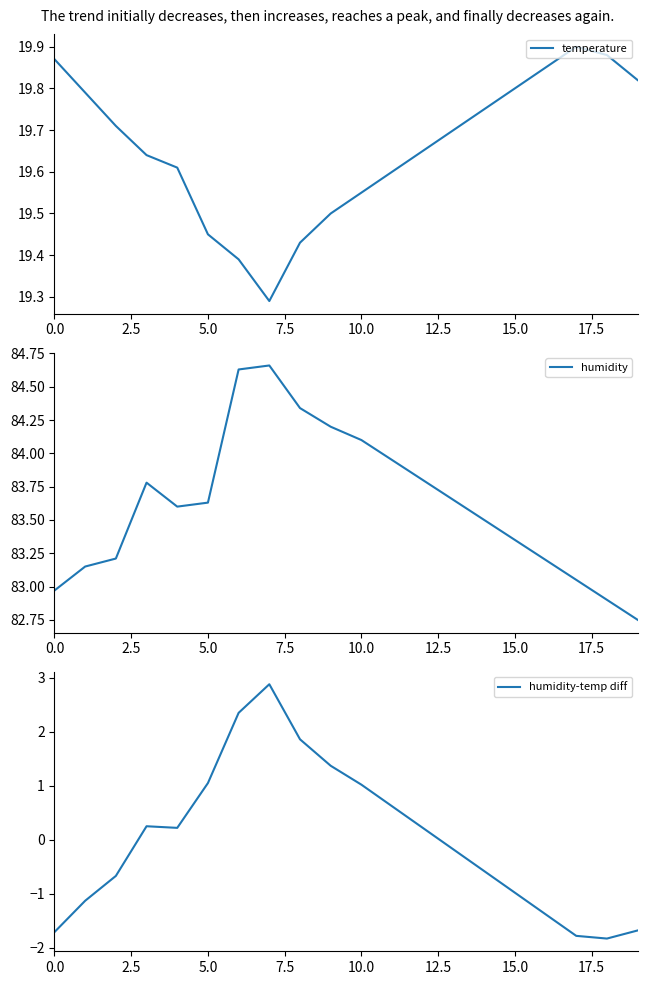

Which series has the widest spread of values?

humidity-temp diff